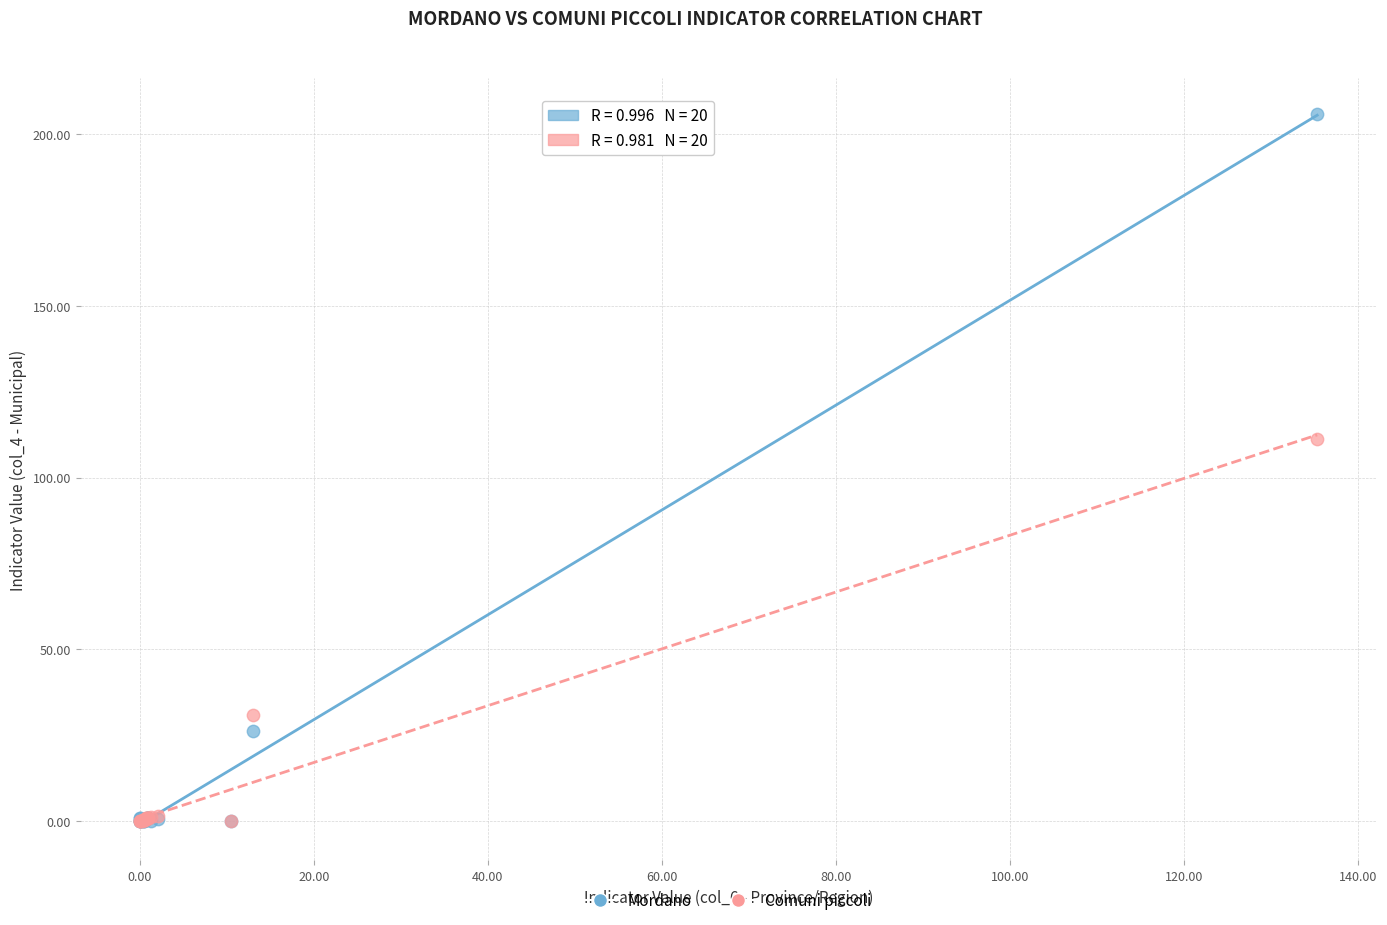

Which series has the widest spread of Y values?

Mordano